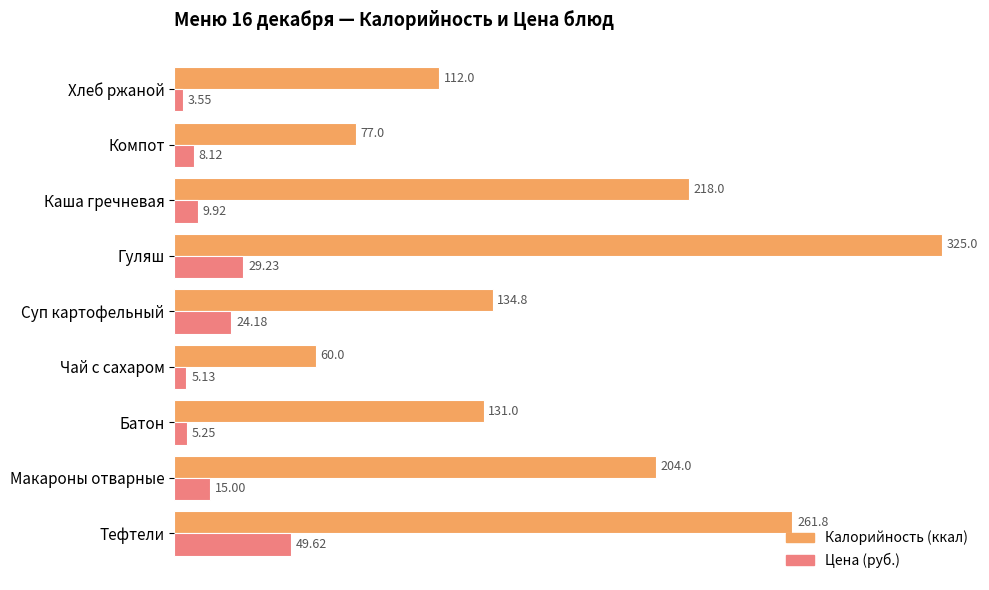

At which category is the sum across all series the highest?

Гуляш